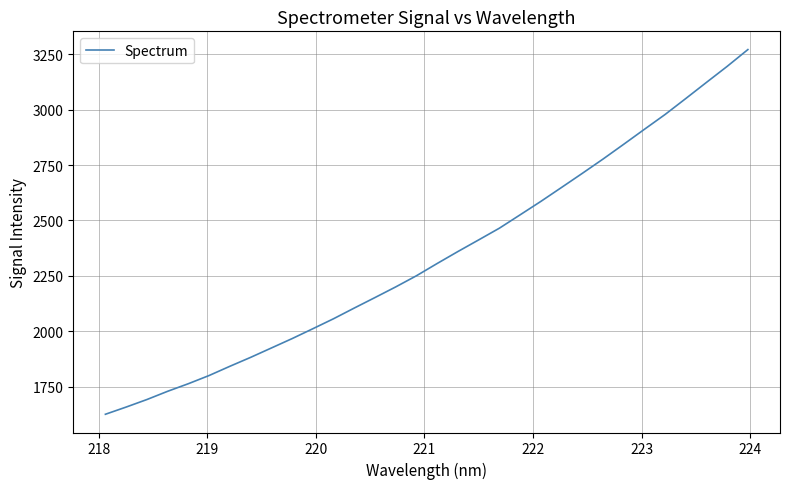

Reading left to right, list all the values displayed in this chart.

1625.7	1658.2	1692.1	1729.3	1763.6	1800.6	1842.2	1882.4	1924.7	1967.0	2011.6	2056.8	2105.0	2152.4	2200.4	2250.7	2306.1	2360.0	2412.4	2465.2	2525.5	2586.0	2649.0	2712.5	2776.9	2843.7	2911.3	2978.3	3050.3	3123.1	3195.4	3271.2